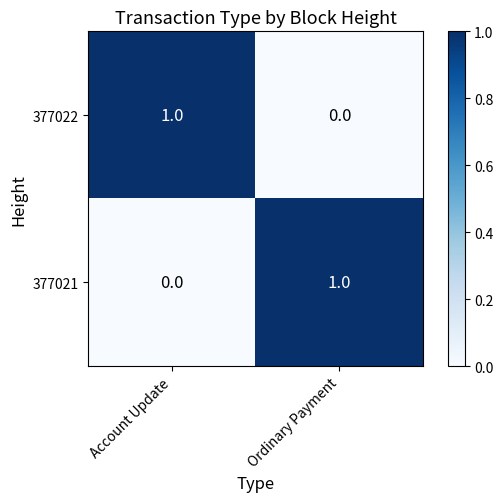

True or false: 377022 has a value of 2 at Account Update.

False